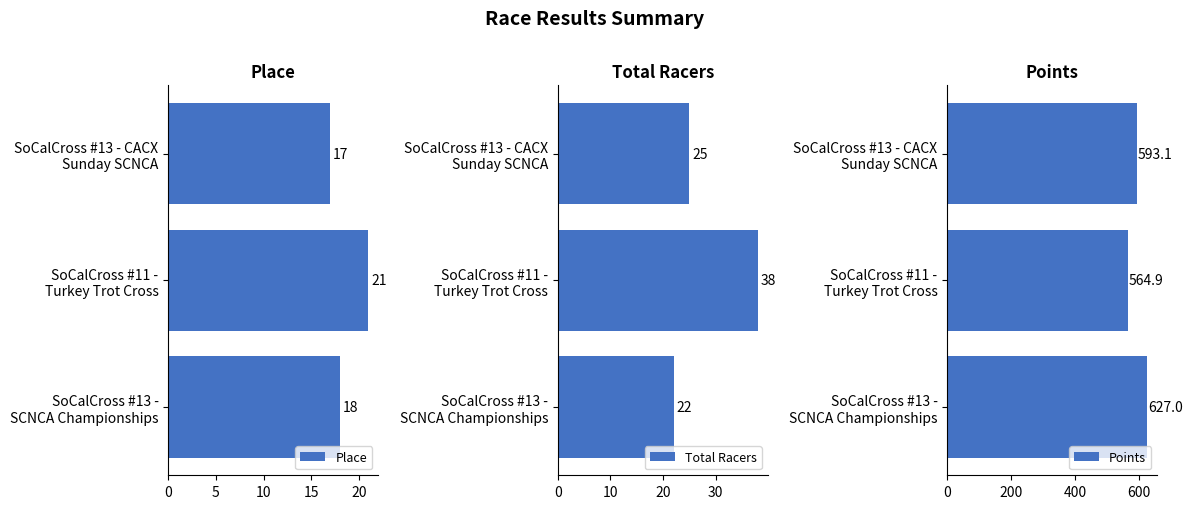

What are all the series names shown in the legend?

Place, Total Racers, Points